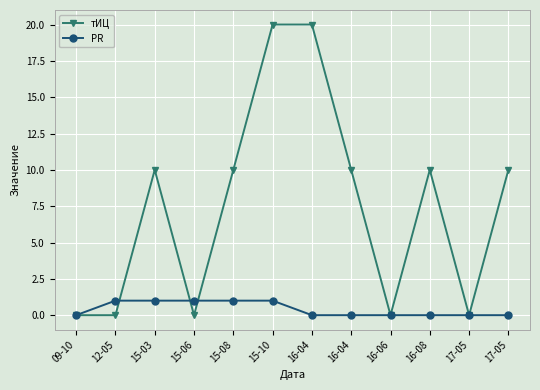

True or false: тИЦ has a value of 20 at 16-04.

True